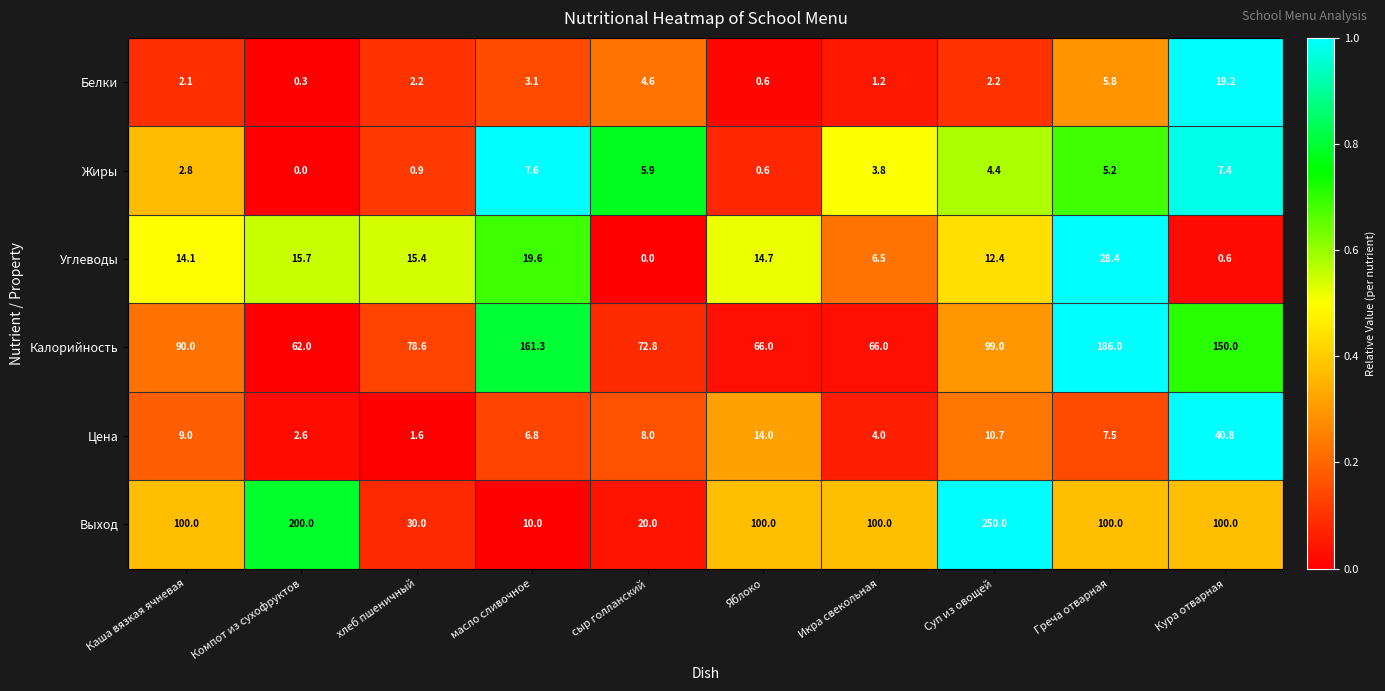

Is it true that Жиры equals 8.5 at Греча отварная?

False